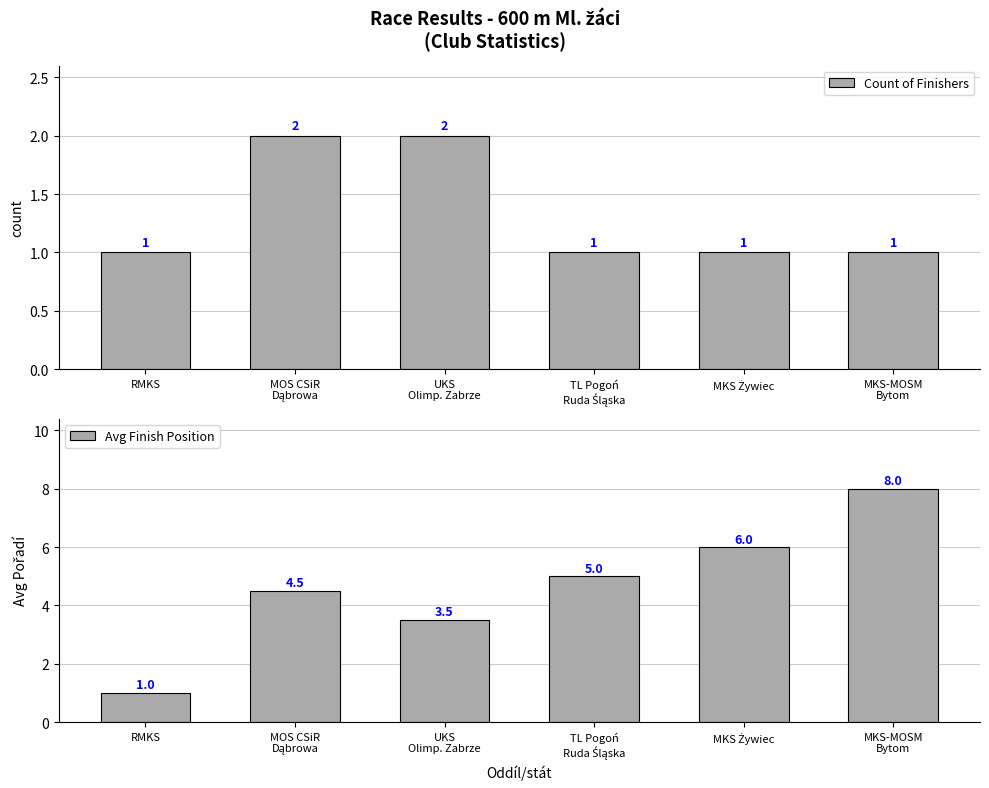

Rank the series at MKS-MOSM
Bytom from lowest to highest value.

Count of Finishers, Avg Finish Position